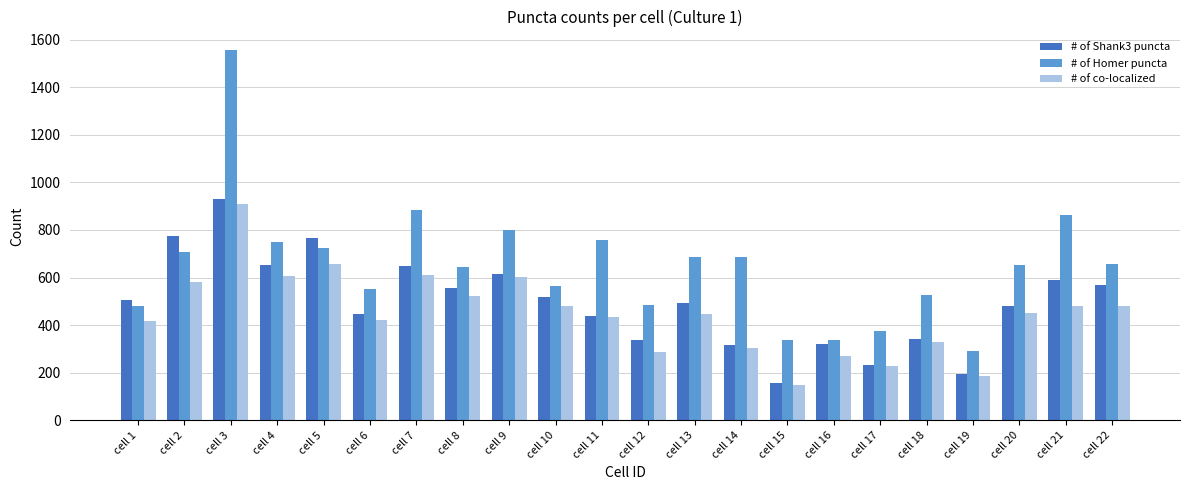

Between cell 4 and cell 14, which series saw the biggest shift?

# of Shank3 puncta